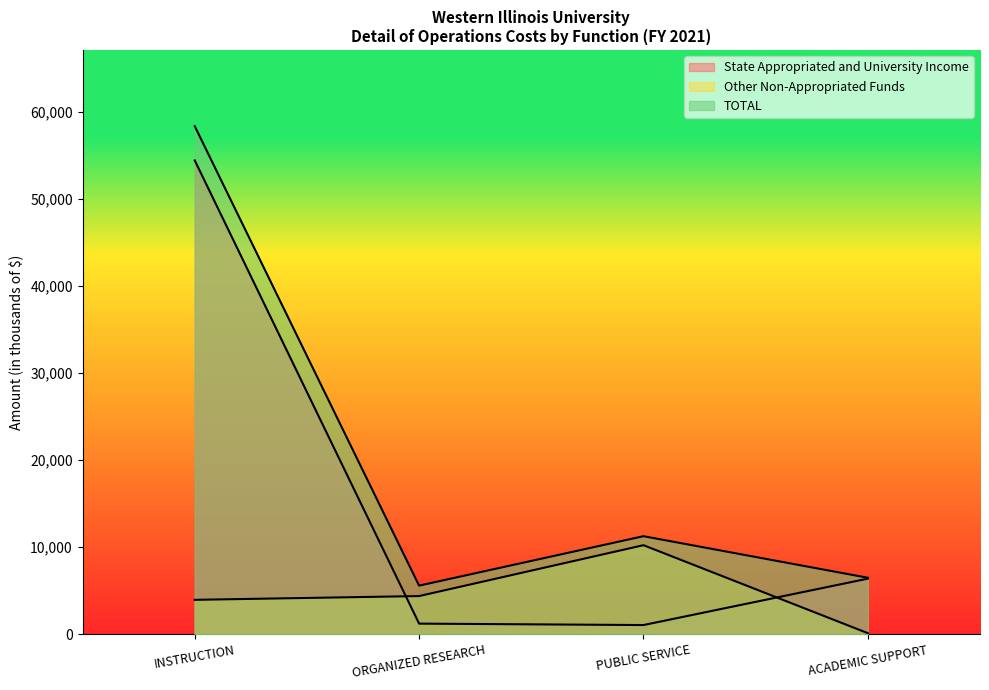

What is the sum of the TOTAL values at ORGANIZED RESEARCH and INSTRUCTION?

63943.5